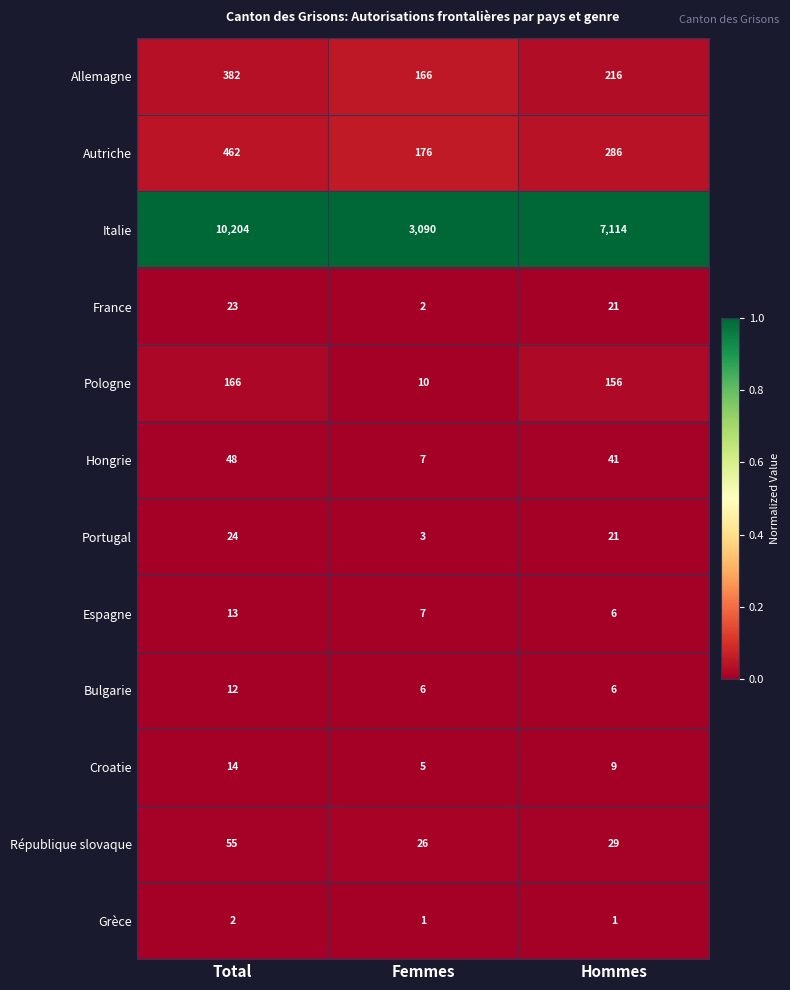

List the labels in order of France value, smallest first.

Femmes, Hommes, Total